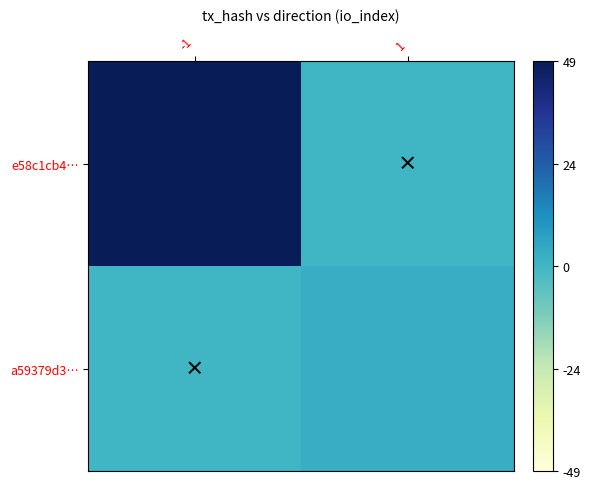

Reading left to right, what are all the values shown in this chart?

e58c1cb4…: -1=49	1=0
a59379d3…: -1=0	1=3